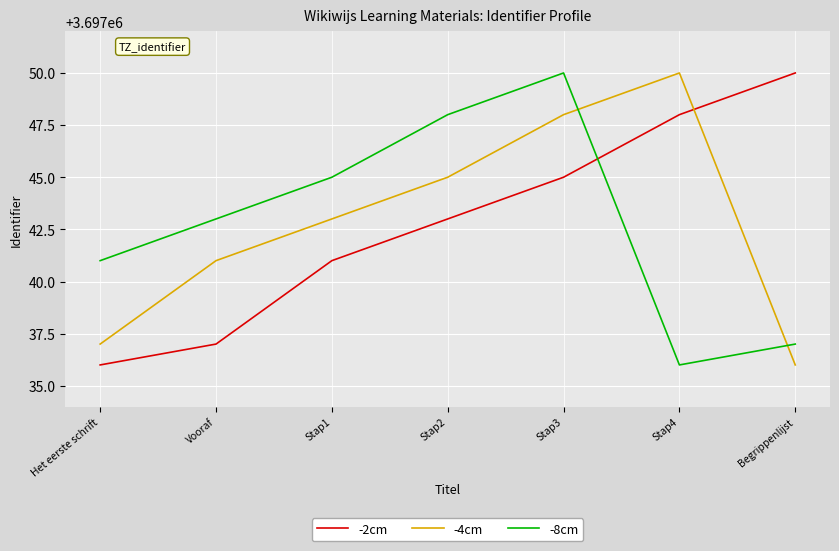

Where is the first local maximum for -8cm?

Stap3